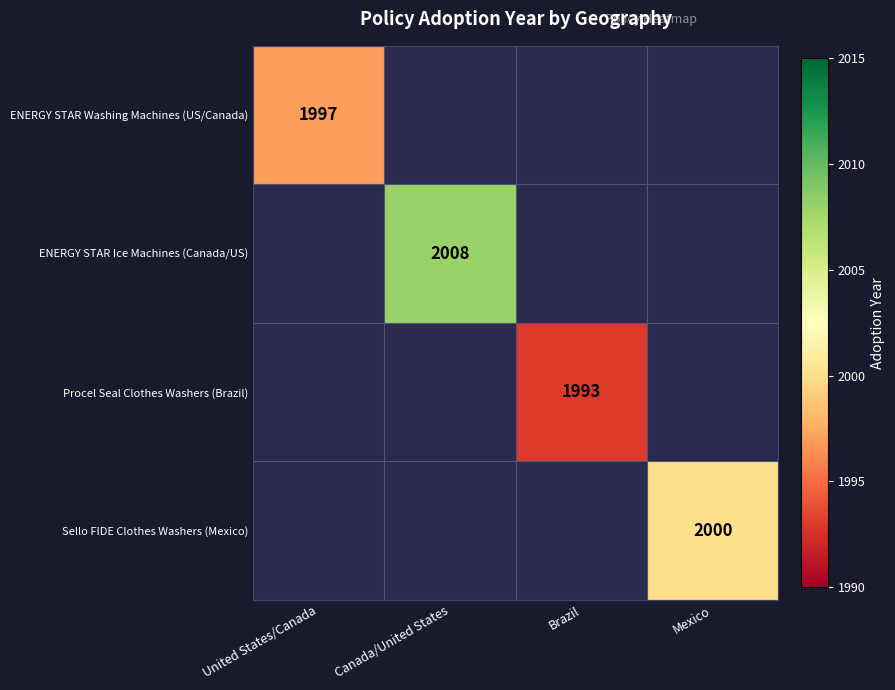

Is it true that ENERGY STAR Washing Machines (US/Canada) equals 1997 at United States/Canada?

True